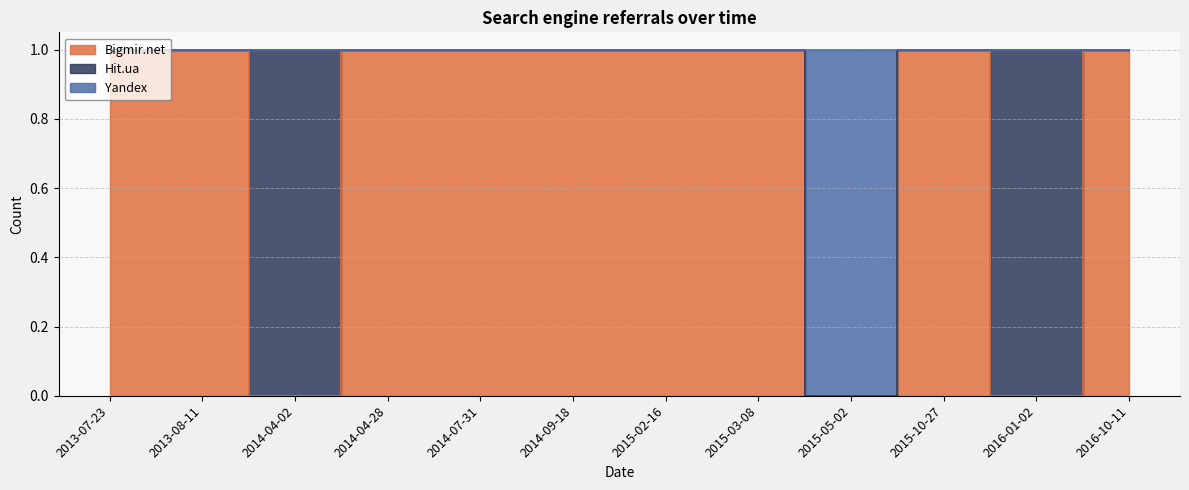

True or false: Yandex has more than 1 points higher than both neighbors.

False